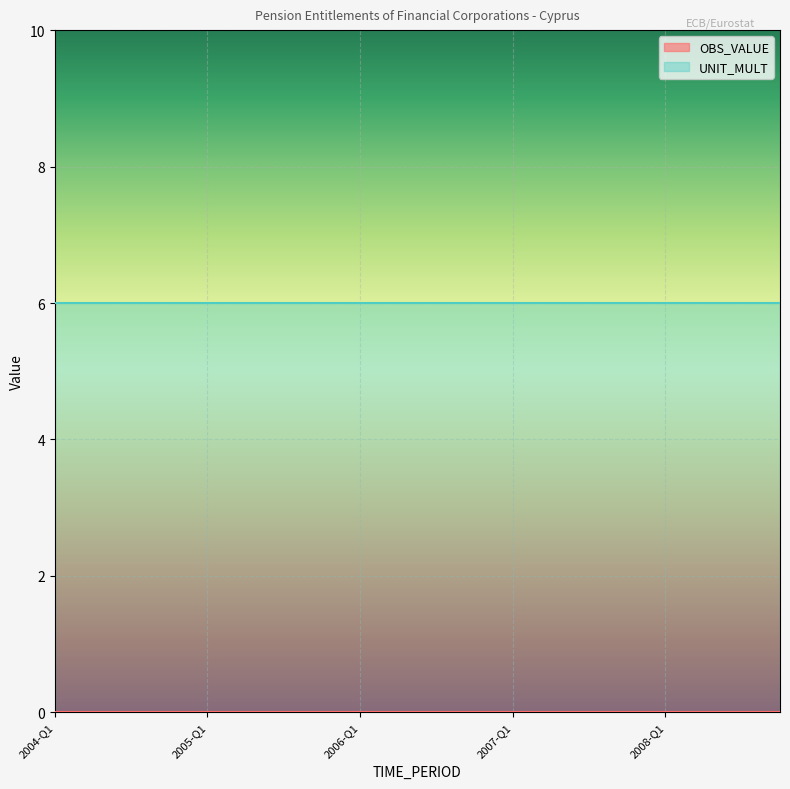

Which series changed the most between 2005-Q3 and 2006-Q3?

OBS_VALUE